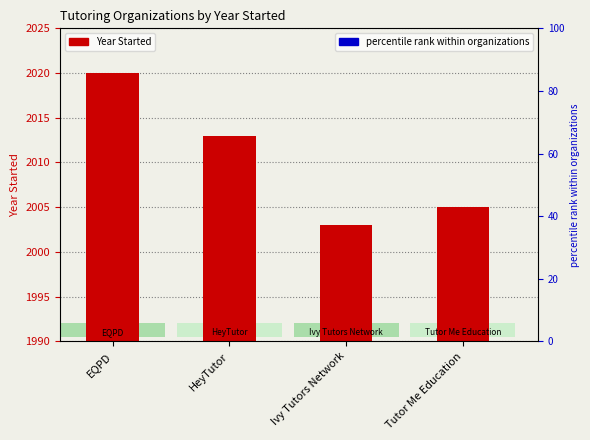

What is the difference between the maximum and second lowest values in the Year Started series?

15.0